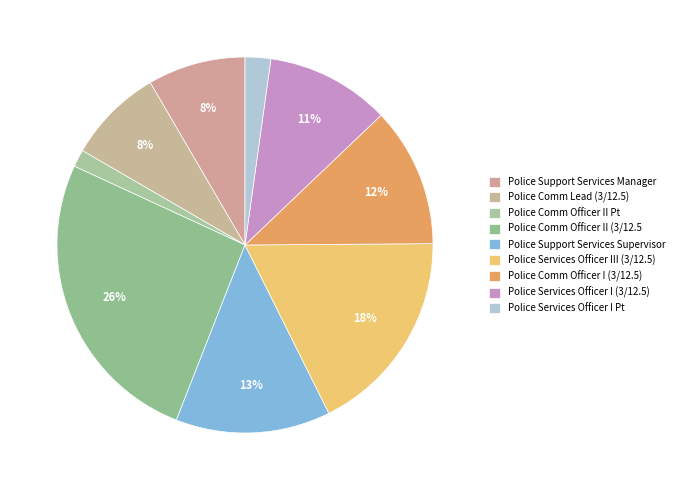

How many segments does this pie chart have?

9